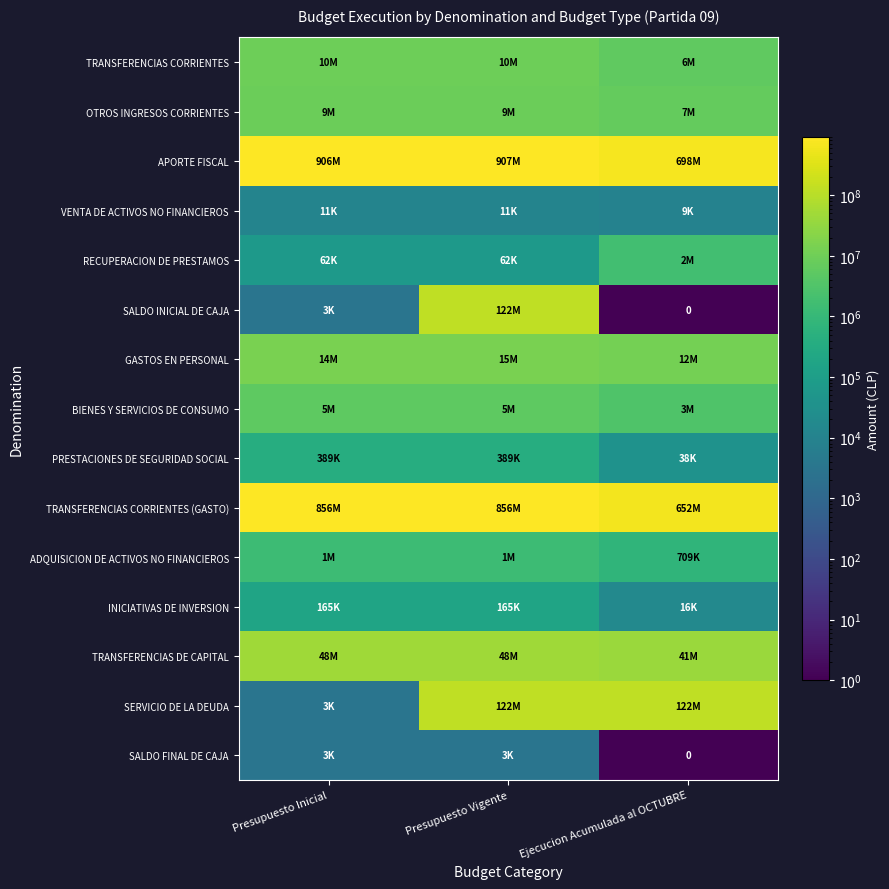

What is the sum of the APORTE FISCAL values at Presupuesto Vigente and Presupuesto Inicial?

1812836650